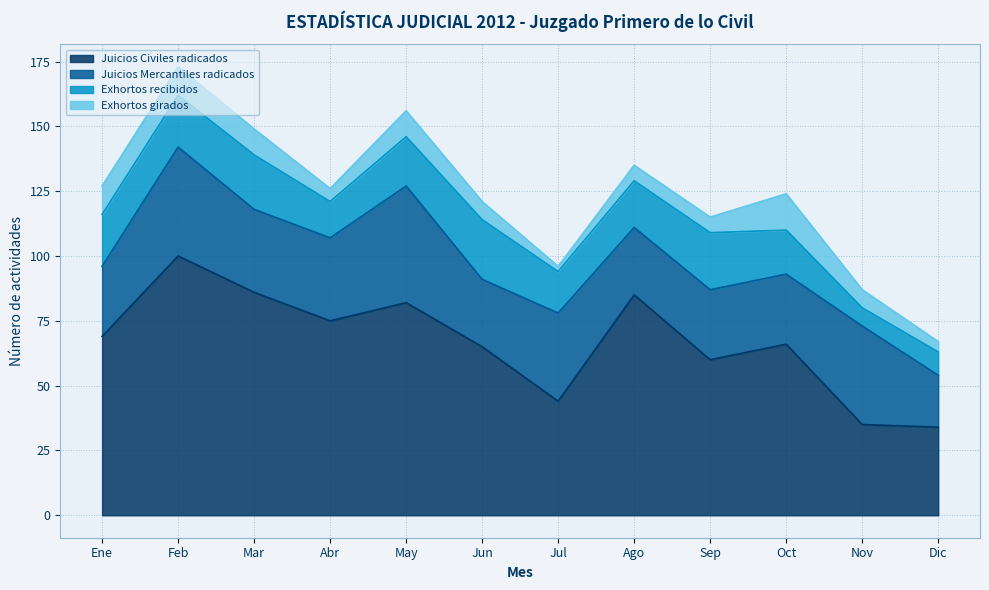

What value does the Exhortos recibidos series have at Ago?

18